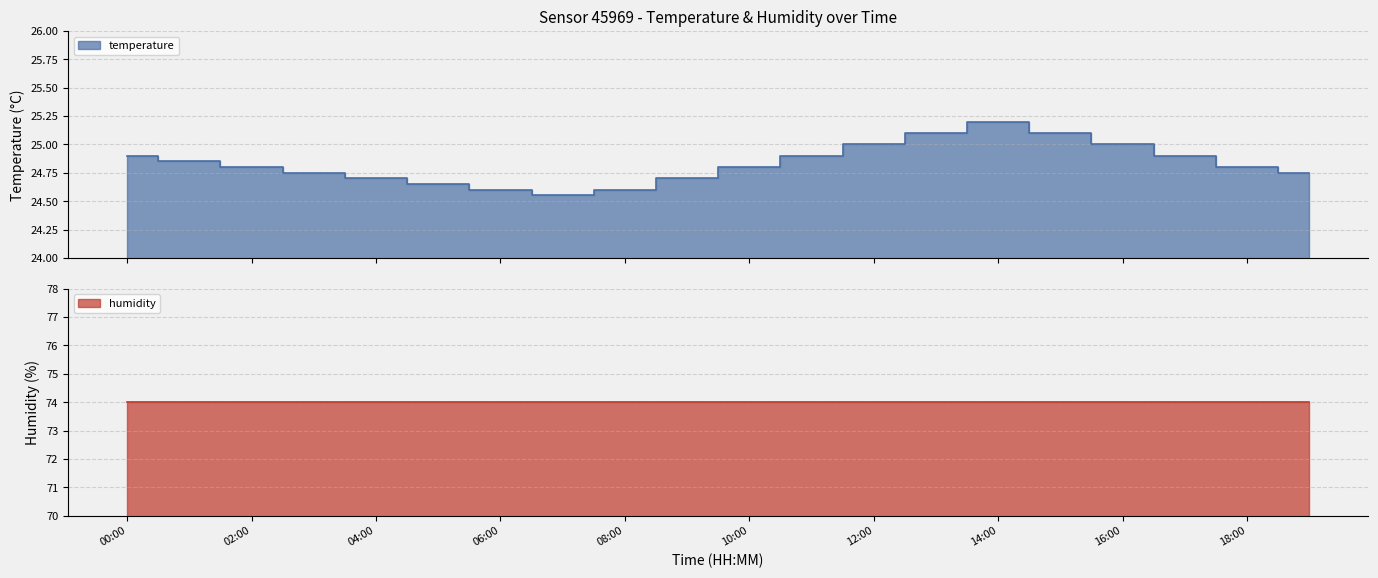

True or false: there are more than 0 points higher than both neighbors.

True